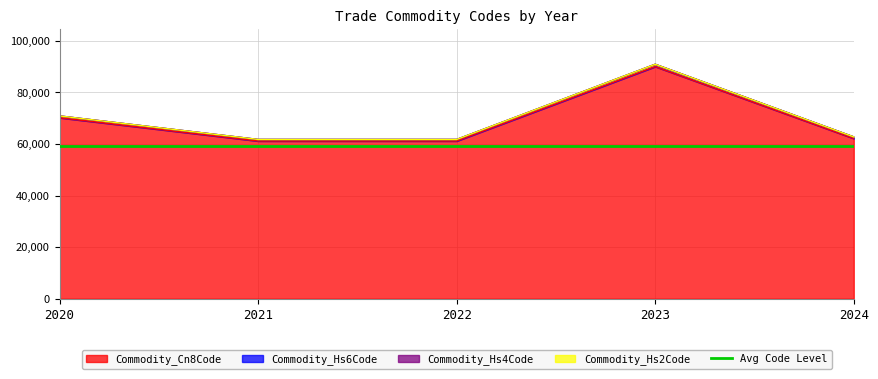

The value of Commodity_Hs2Code at 2020 is 70909.2. True or false?

True